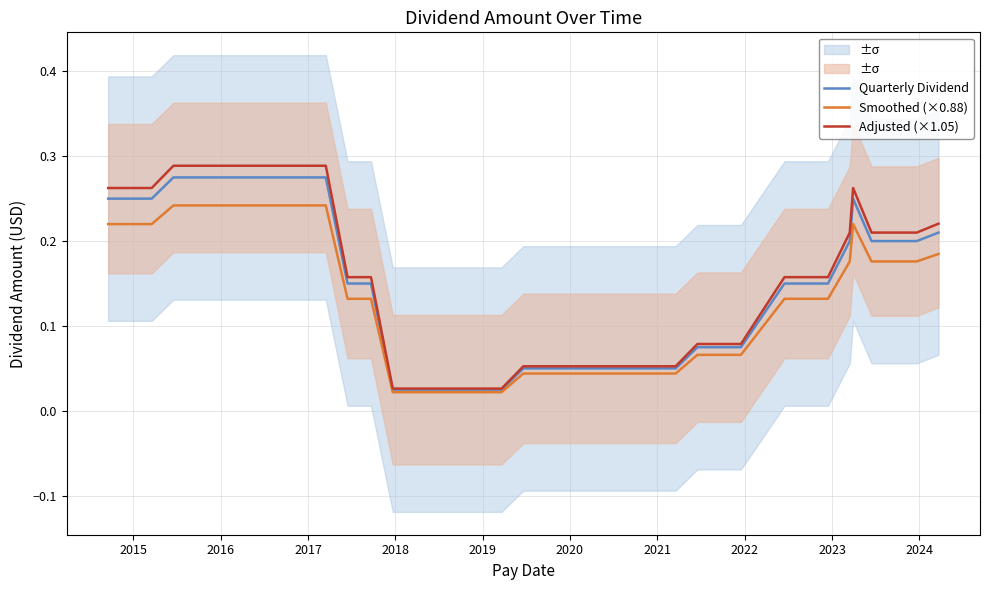

What are all the series names shown in the legend?

Quarterly Dividend, Smoothed (×0.88), Adjusted (×1.05)